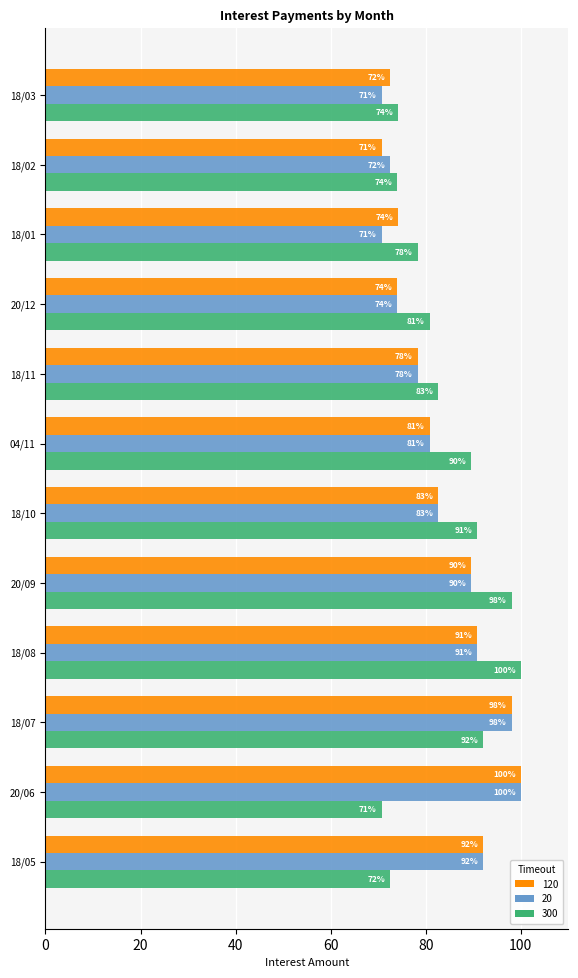

What is the smallest value displayed?

70.7